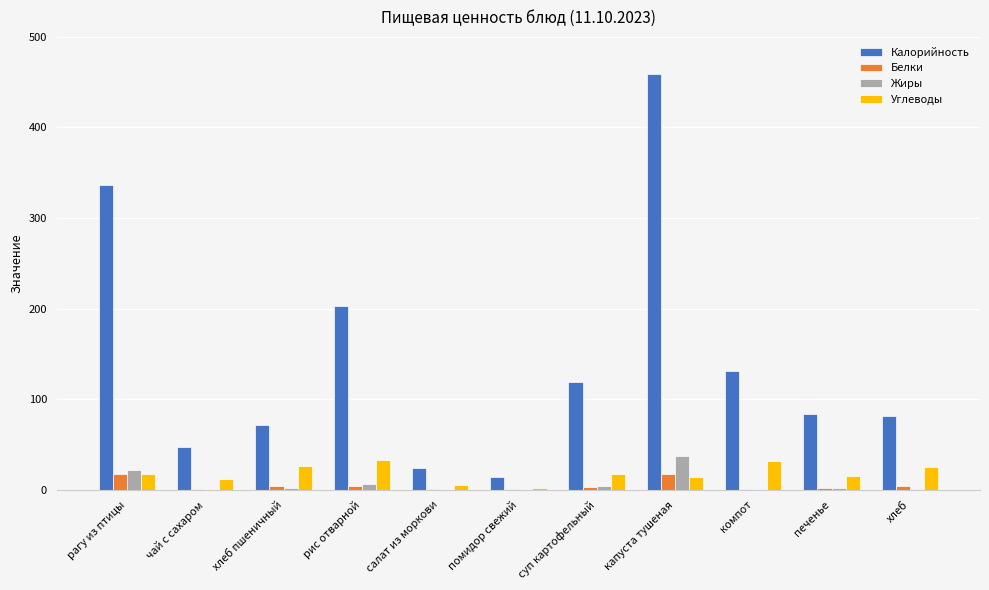

What is the total value across all series at компот?

163.4